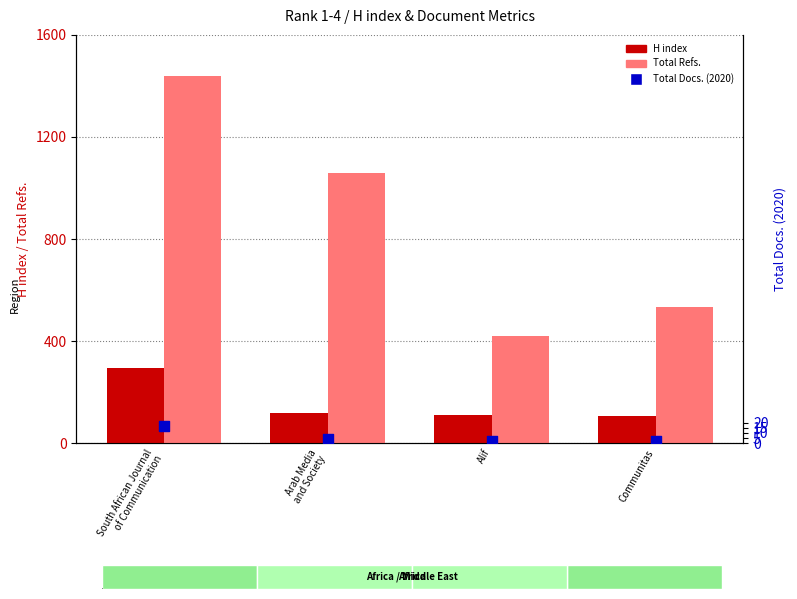

Is the value of Total Docs. (2020) at Alif greater than the value of H index at Arab Media
and Society?

No